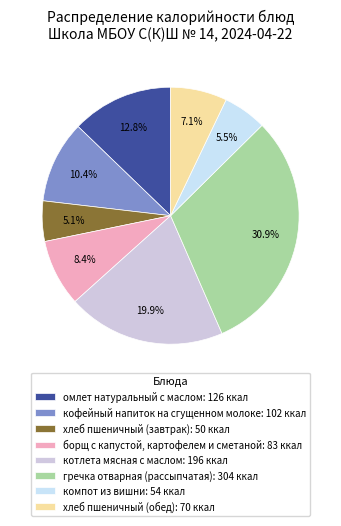

The компот из вишни slice represents 19% of the pie. True or false?

False